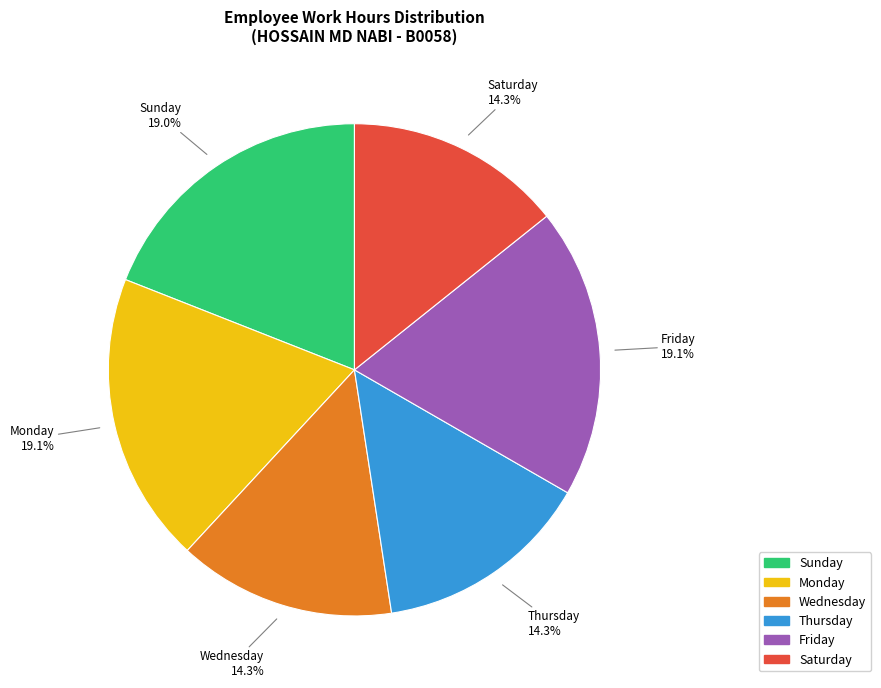

To the nearest percent, what is the average slice percentage?

17%